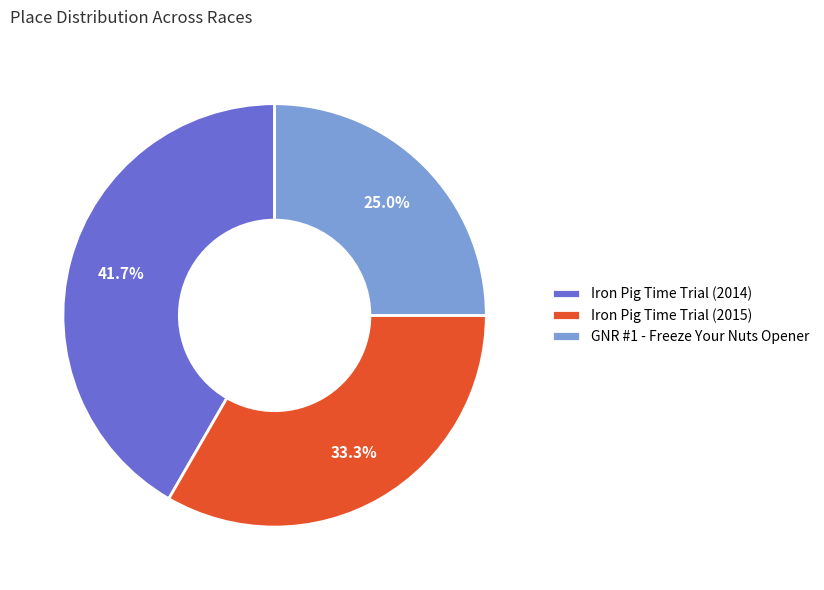

To the nearest percent, what is the combined percentage of GNR #1 - Freeze Your Nuts Opener and Iron Pig Time Trial (2014)?

67%